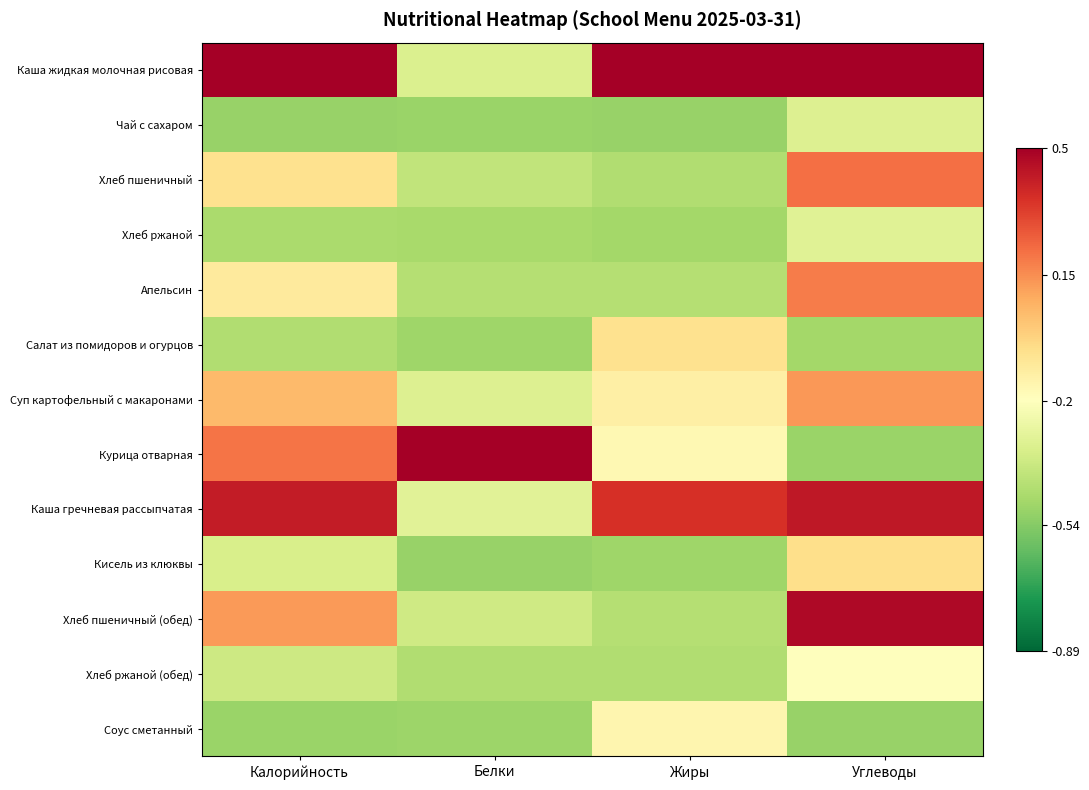

At which category is the sum across all series the highest?

Углеводы